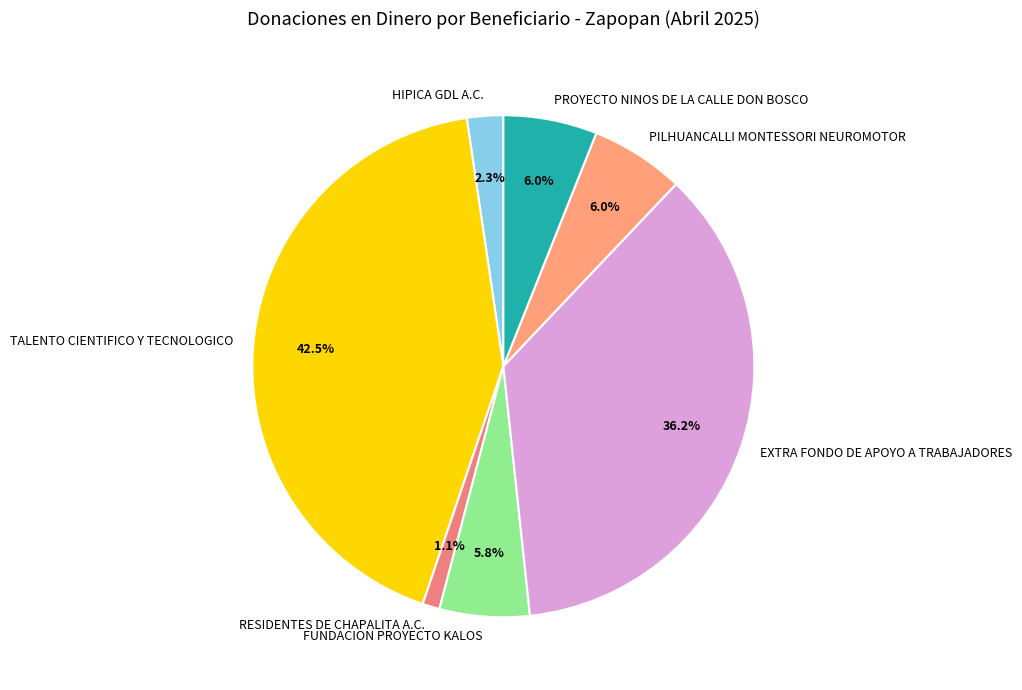

How many slices are in this pie chart?

7